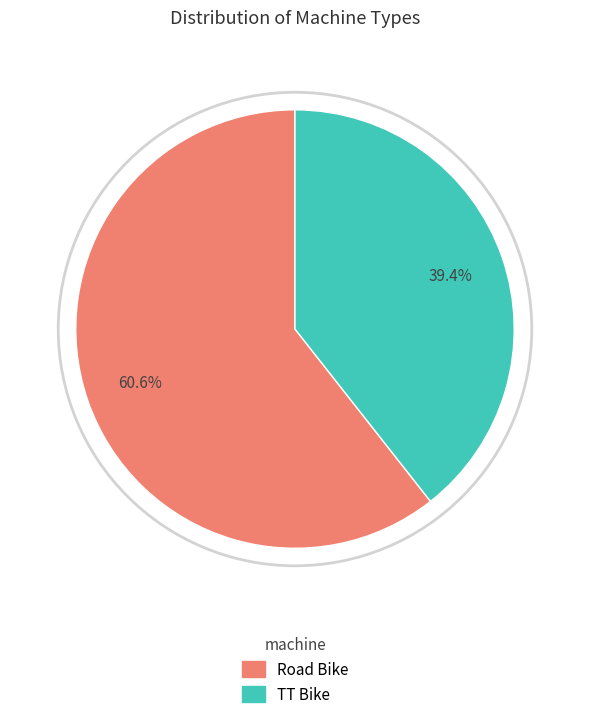

To the nearest percent, what portion does TT Bike represent?

39%